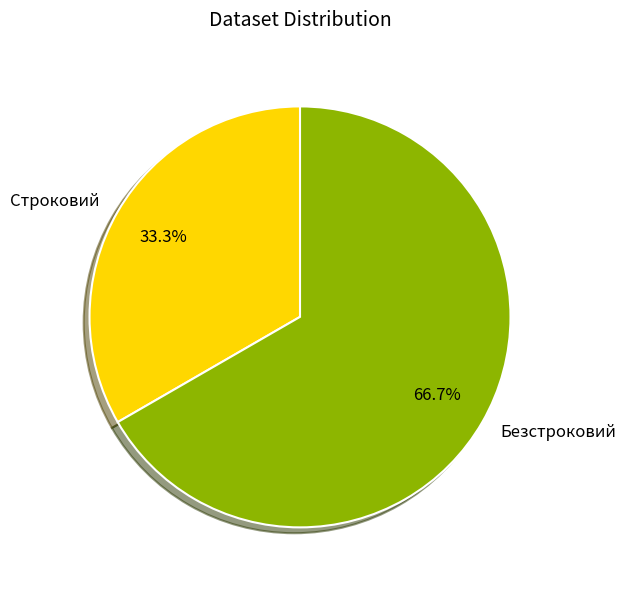

Is it true that Строковий is 42% of the pie?

False